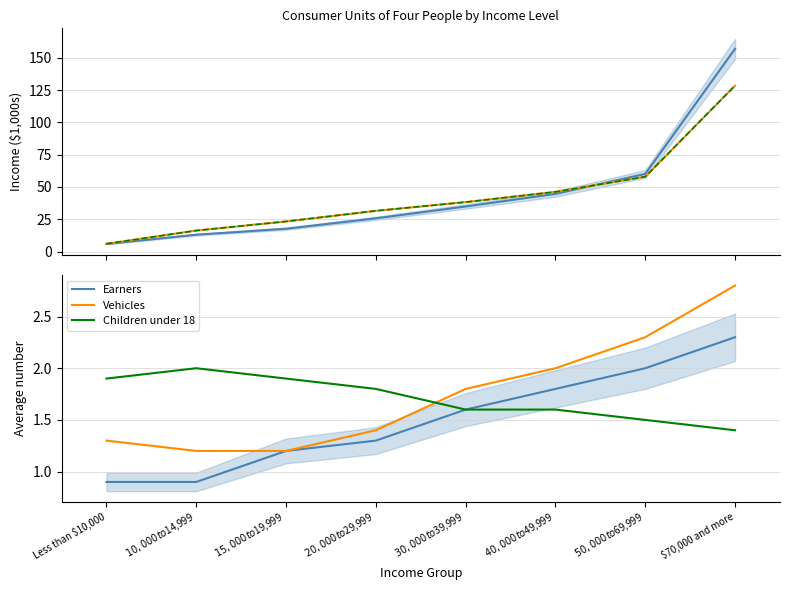

What is the minimum value for Vehicles?

1.2